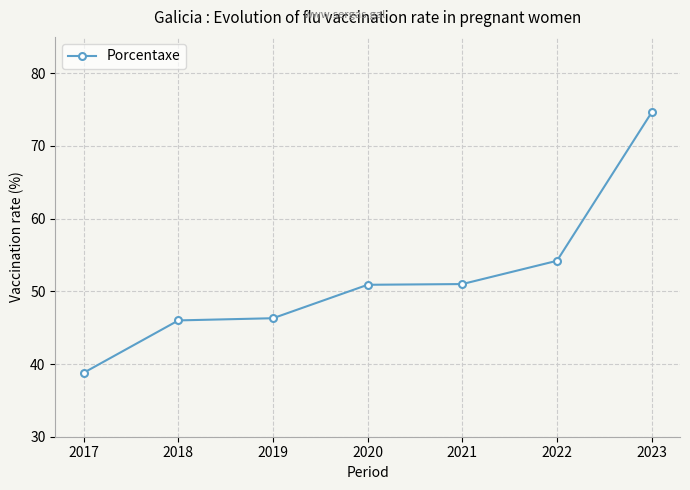

Does the chart display data point markers on the line(s)?

Yes